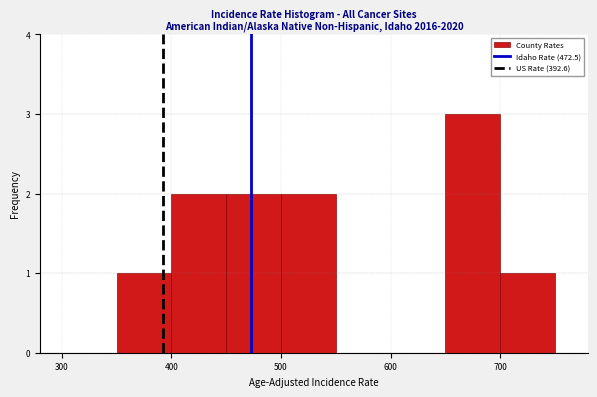

Over which range of the x-axis is the bar tallest?

650 to 700